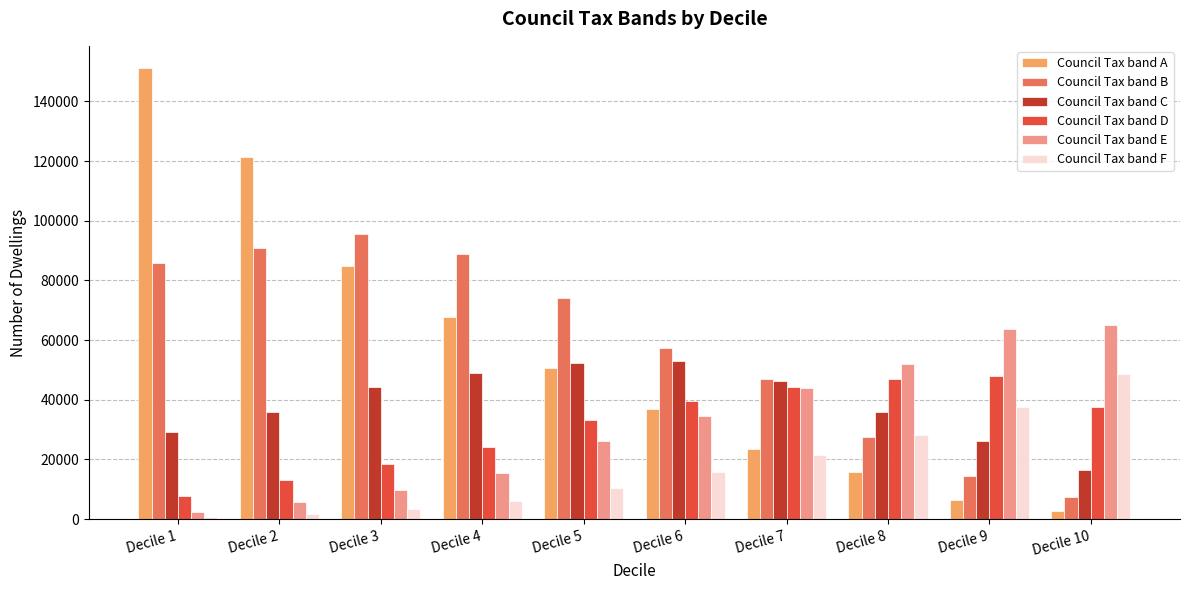

What is the value of the Council Tax band E bar at the 8th from the left?

51848